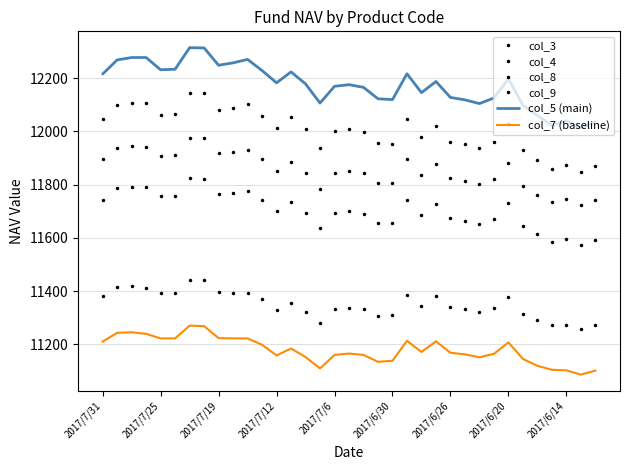

Rank the series by their average value, from lowest to highest.

col_7 (baseline), col_3, col_8, col_4, col_9, col_5 (main)